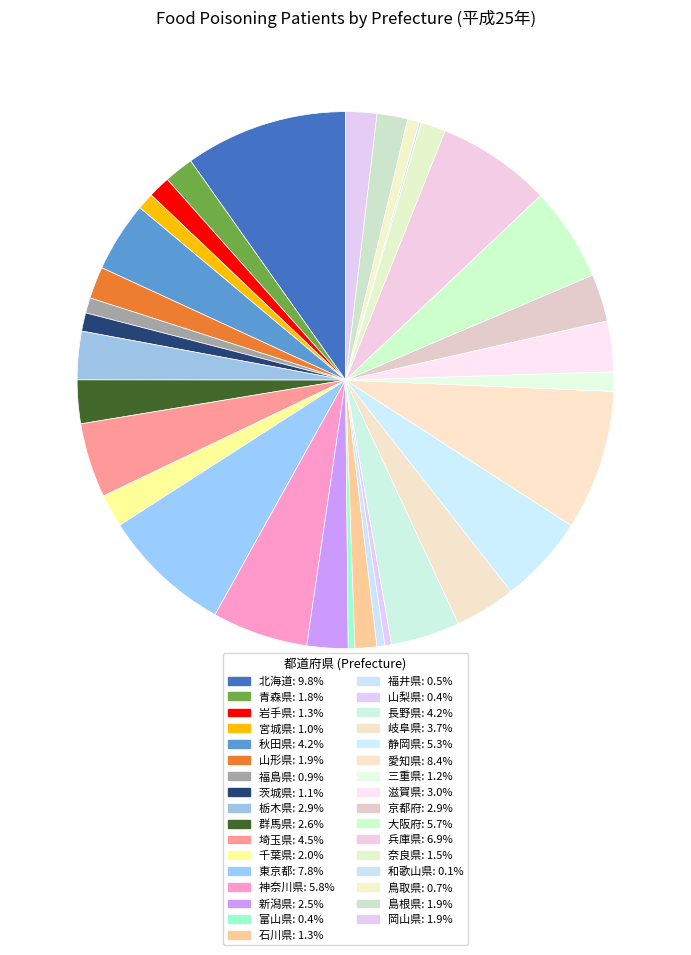

The 新潟県 slice represents 16% of the pie. True or false?

False